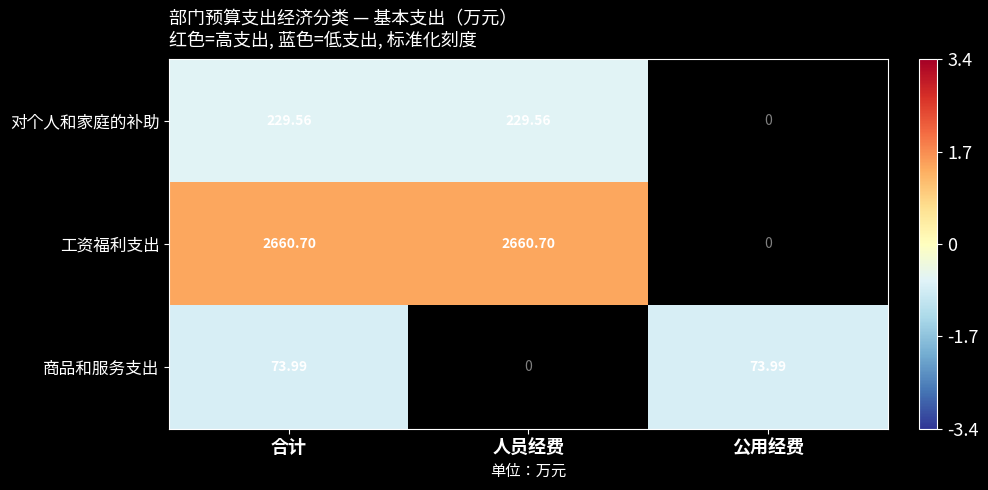

At 合计, list the series in order from largest to smallest.

工资福利支出, 对个人和家庭的补助, 商品和服务支出